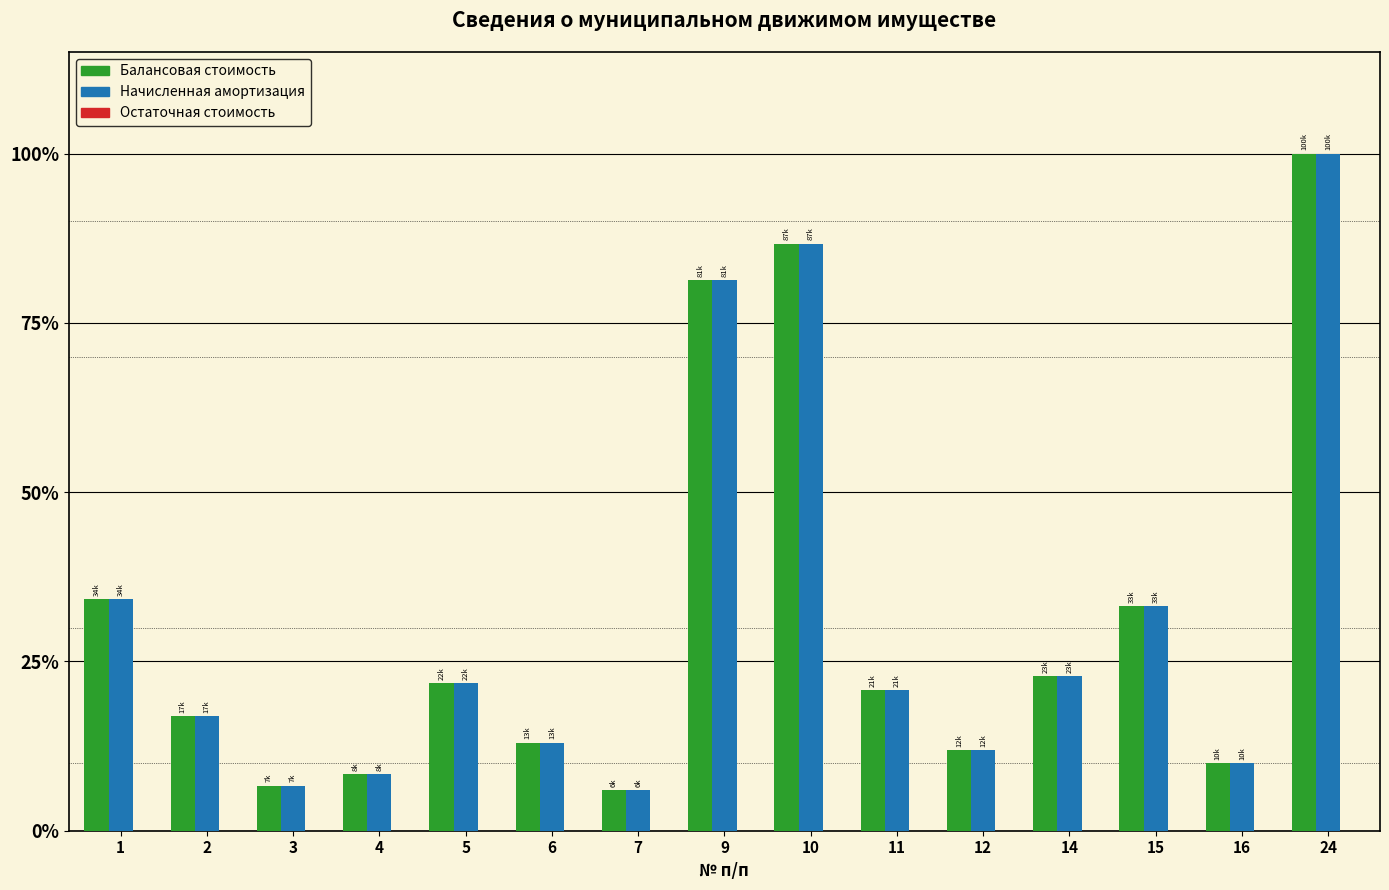

The Начисленная амортизация series shows 34176.1 at 1. True or false?

True